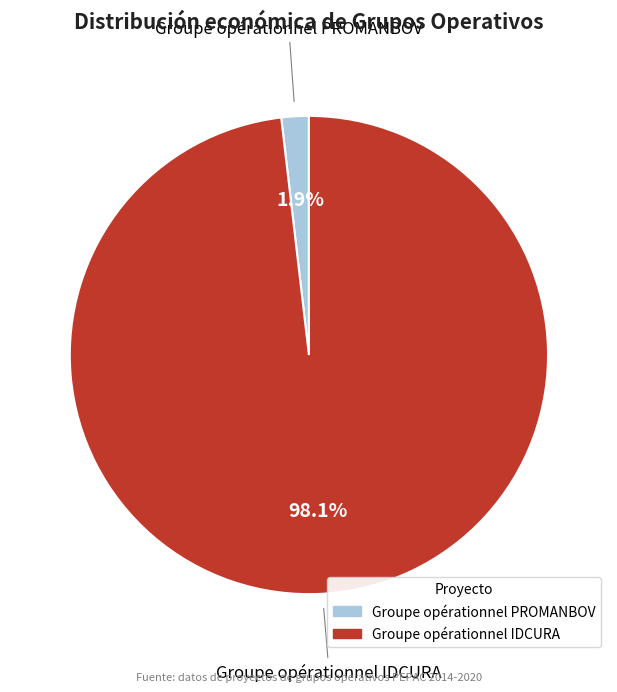

Between Groupe opérationnel IDCURA and Groupe opérationnel PROMANBOV, which is larger?

Groupe opérationnel IDCURA